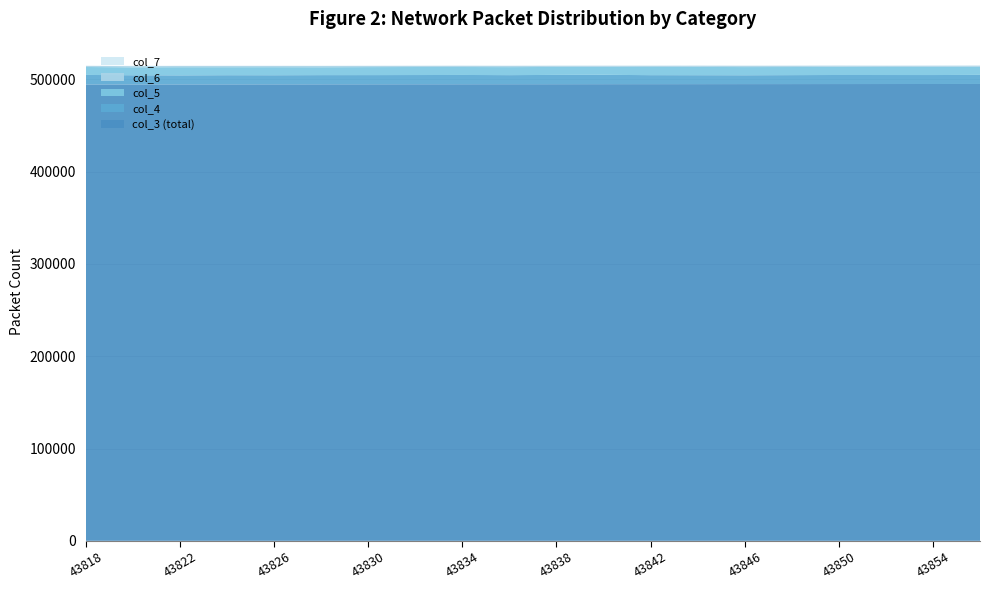

Reading left to right, what are all the values shown in this chart?

col_3: 494397	494420	494443	494465	494488	494510	494533	494555	494578	494601	494623	494646	494668	494691	494713	494736	494759	494781	494804	494826
col_4: 10218	9904	9786	9903	9842	9937	9931	9963	10006	9832	10016	10061	9751	9678	9604	9708	9805	9755	9714	9823
col_5: 8602	8585	8805	8663	8720	8537	8658	8688	8625	8675	8637	8597	8786	8912	8837	8755	8796	8696	8785	8682
col_6: 1177	1276	1285	1303	1281	1321	1267	1246	1311	1332	1261	1247	1328	1339	1371	1367	1313	1323	1308	1345
col_7: 220	268	254	255	256	283	258	234	228	260	246	237	265	222	240	238	213	265	263	235